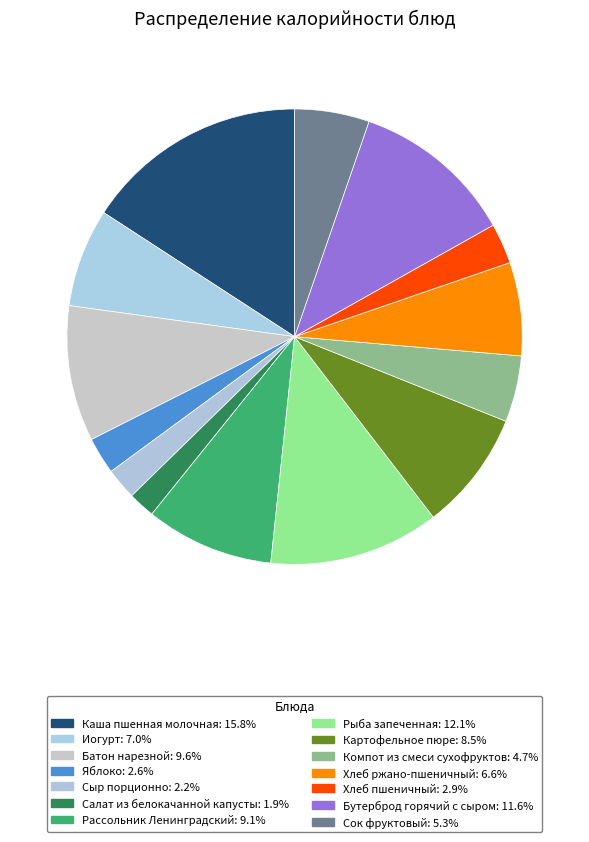

Combined, what portion of the pie is Рыба запеченная and Бутерброд горячий с сыром?

23.7%